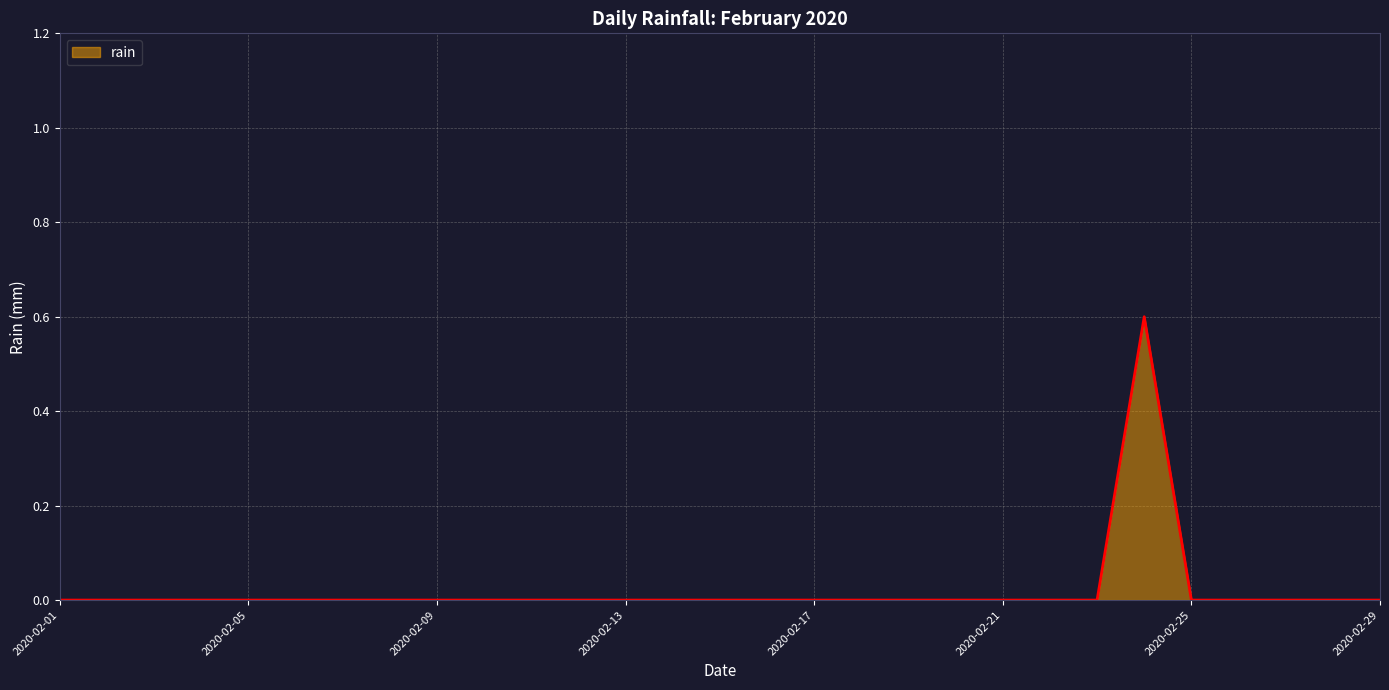

What is the difference between the maximum and minimum values?

0.6